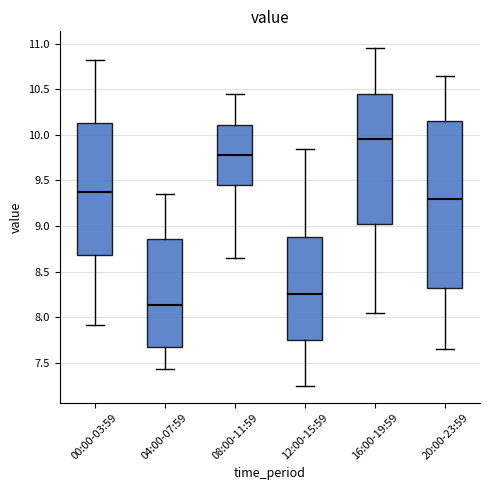

Where is the upper edge of the box for 20:00-23:59 on the y-axis? The values are not printed on the chart, so give them approximately, as read against the axis.

10.15